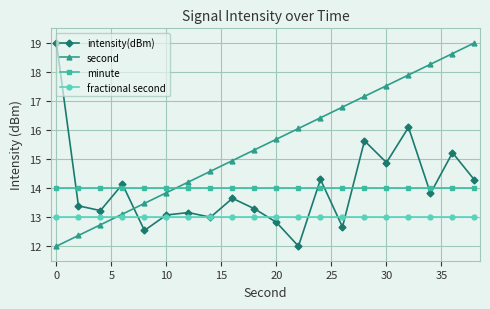

At how many categories does at least one series exceed 15?

12